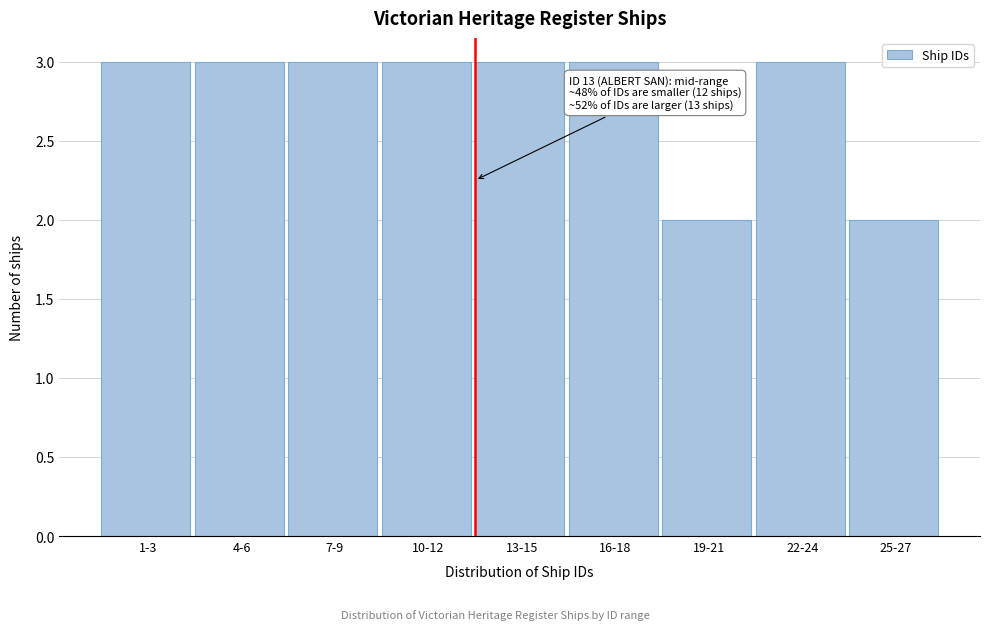

Reading left to right, extract all data points from this chart.

1-3=3	4-6=3	7-9=3	10-12=3	13-15=3	16-18=3	19-21=2	22-24=3	25-27=2